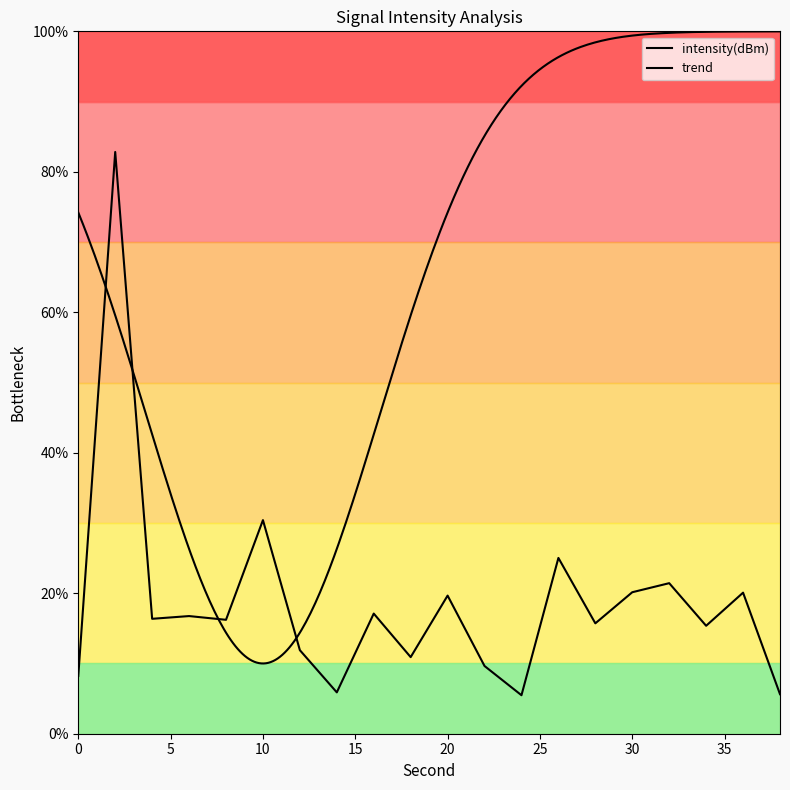

Which has a higher value, 38 or 26?

26